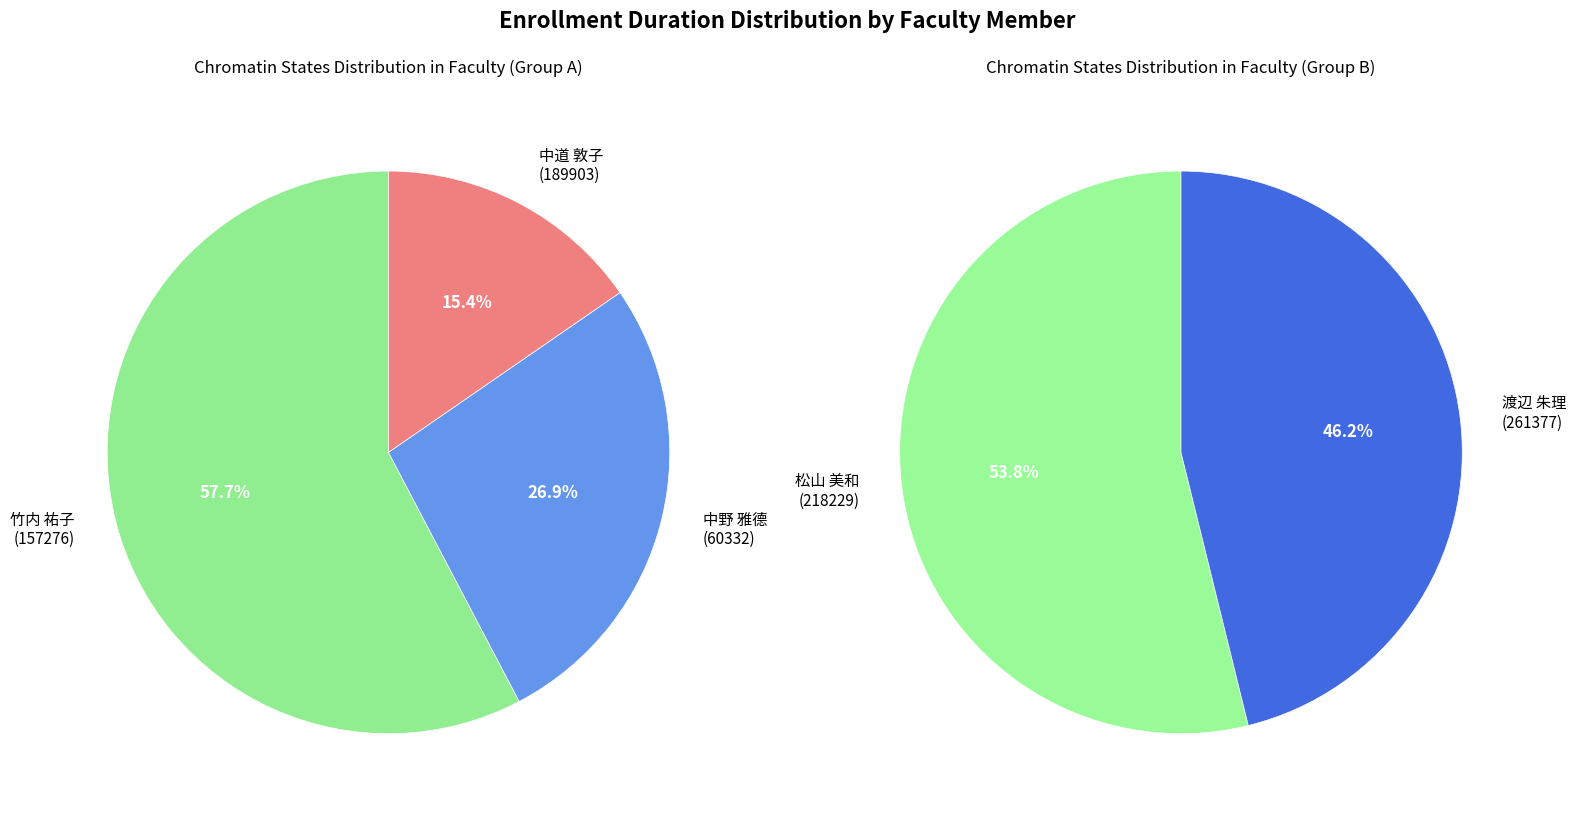

How many segments does this pie chart have?

5